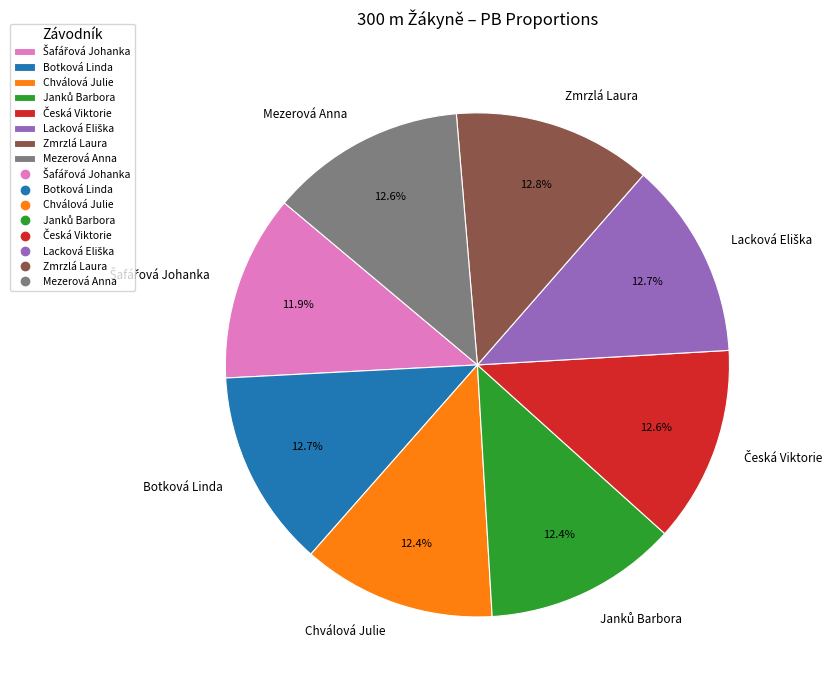

Does any single category account for the majority?

No